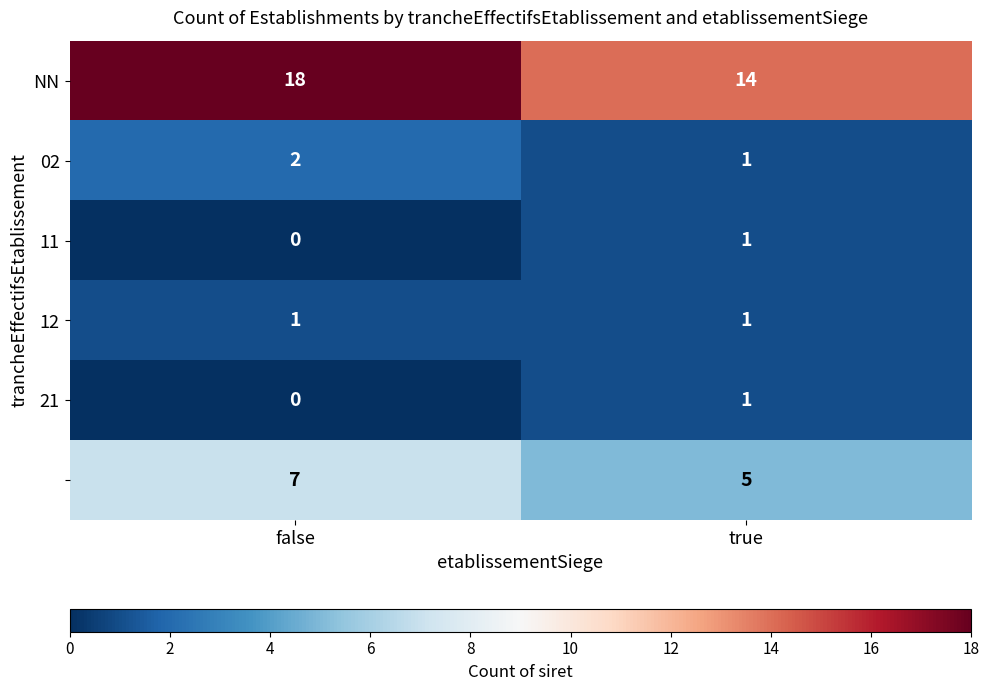

What is the total value across all series at true?

23